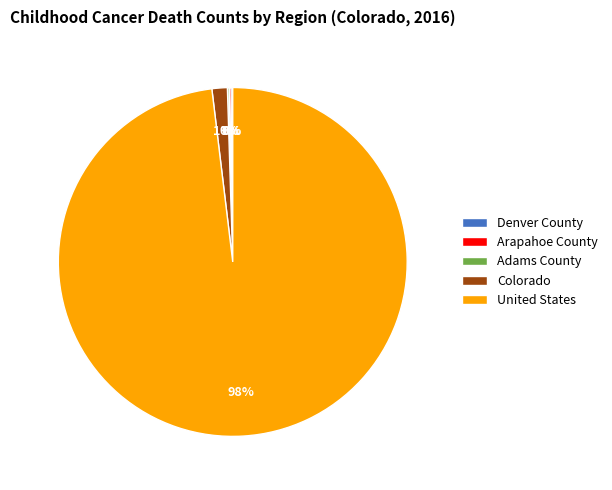

To the nearest percent, what is the average slice percentage?

20%